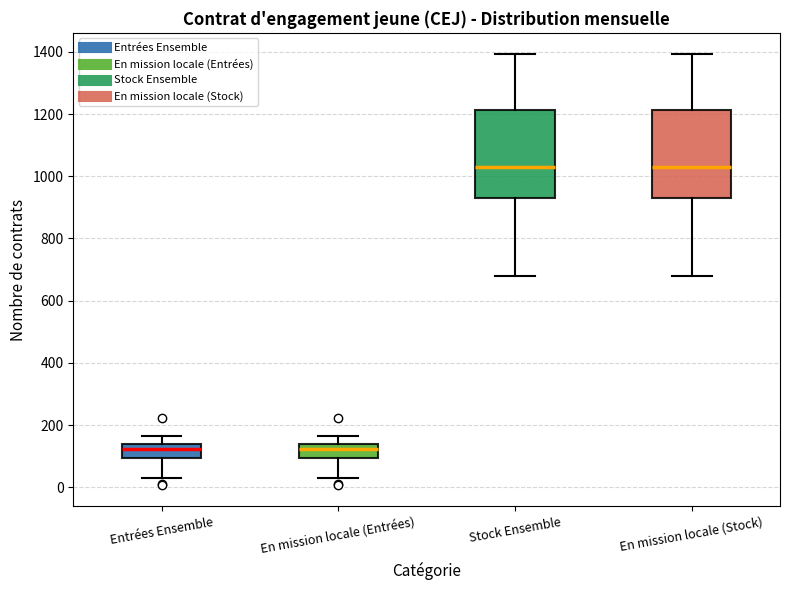

Reading left to right, read every box against the y-axis: the position of its median line, the range the box covers, and the ends of its whiskers. The values are not printed on the chart, so give them approximately, as read against the axis.

Entrées Ensemble: median 120, box 100 to 140, whiskers 40 to 160
En mission locale (Entrées): median 120, box 100 to 140, whiskers 40 to 160
Stock Ensemble: median 1040, box 940 to 1220, whiskers 680 to 1400
En mission locale (Stock): median 1040, box 940 to 1220, whiskers 680 to 1400